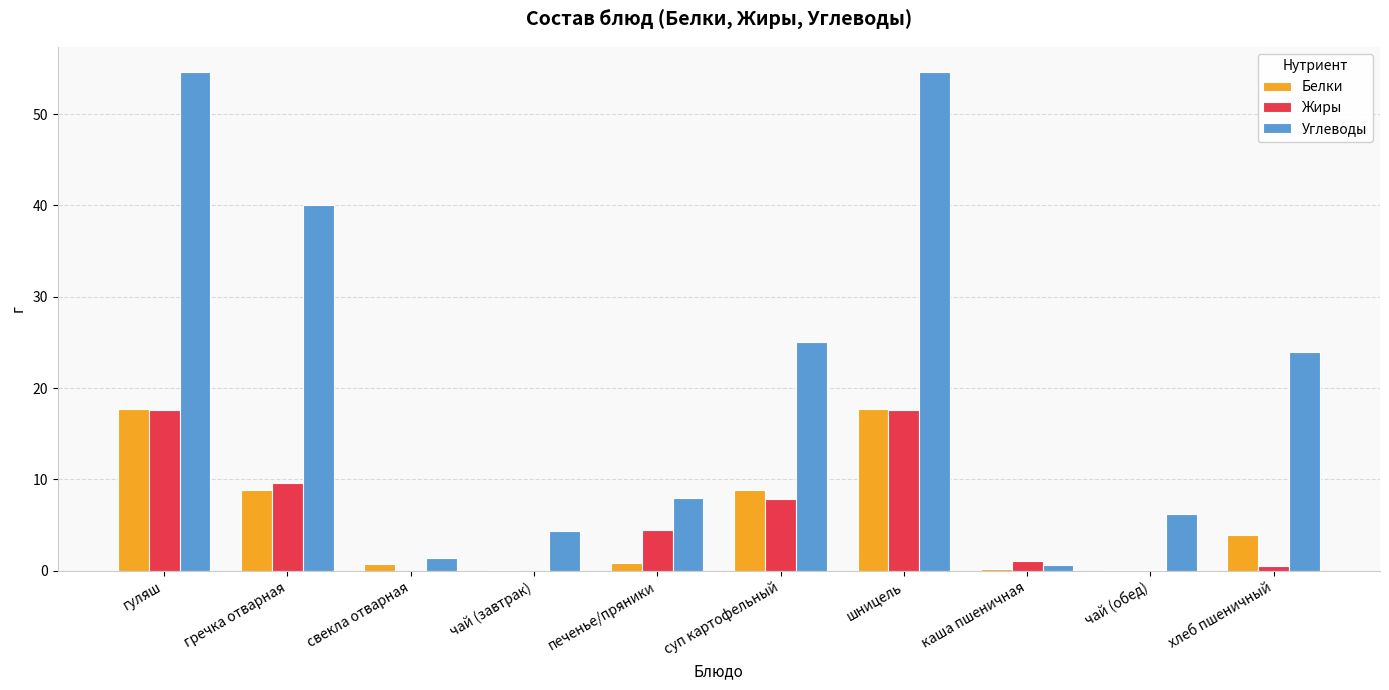

What is the total value across all series at гуляш?

90.0